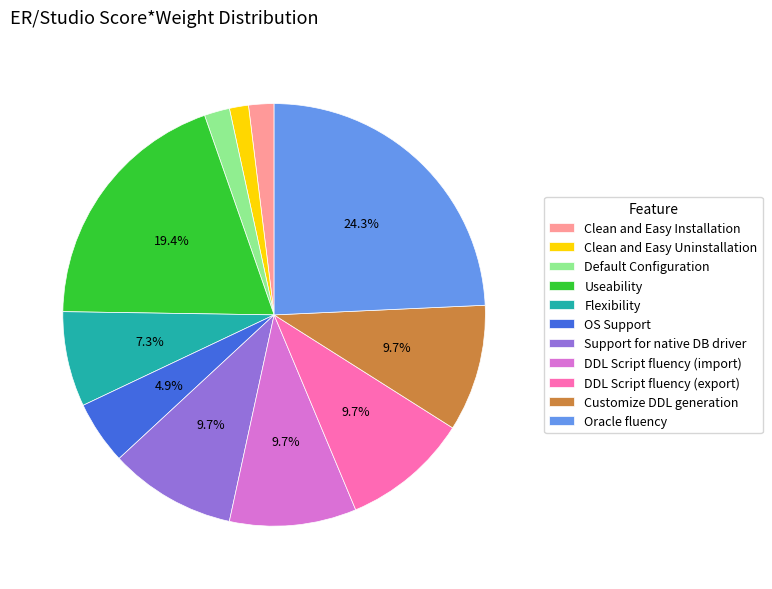

To the nearest percent, what portion does Oracle fluency represent?

24%